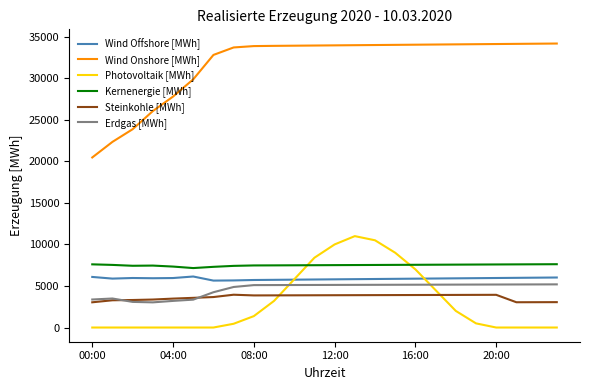

Which series has the largest total across all categories?

Wind Onshore [MWh]